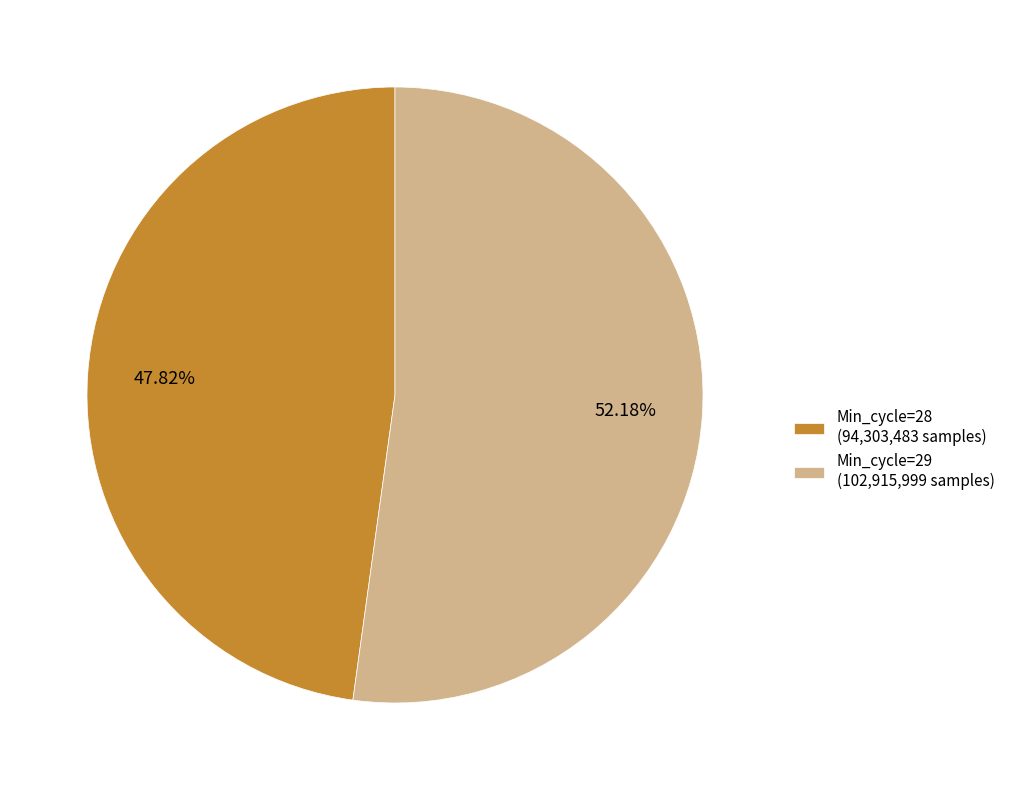

Which slice is the largest?

Min_cycle=29 (102,915,999 samples)